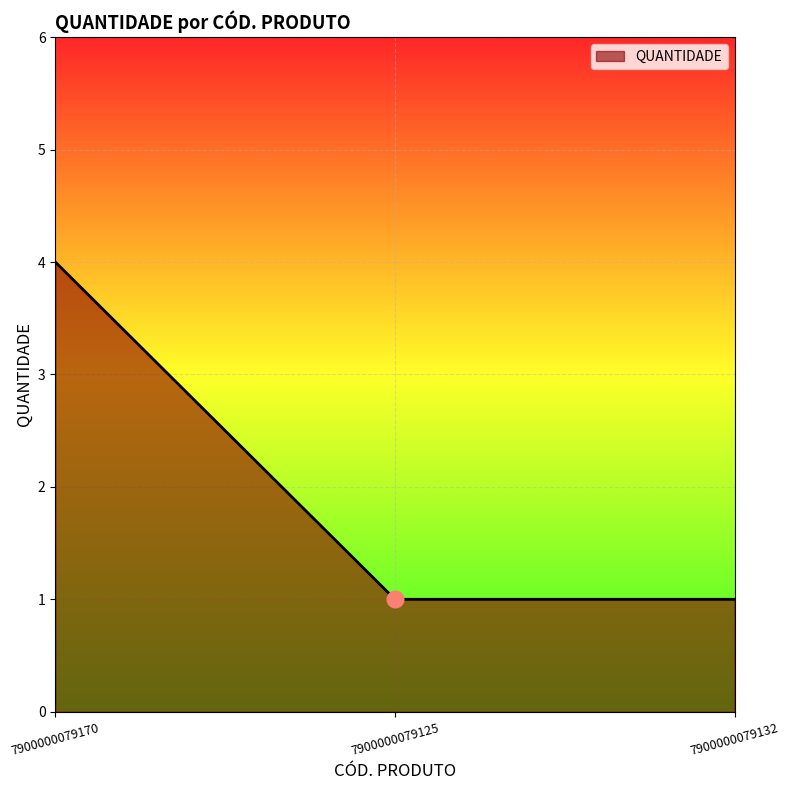

The chart shows a value of 1 at 7900000079125. True or false?

True